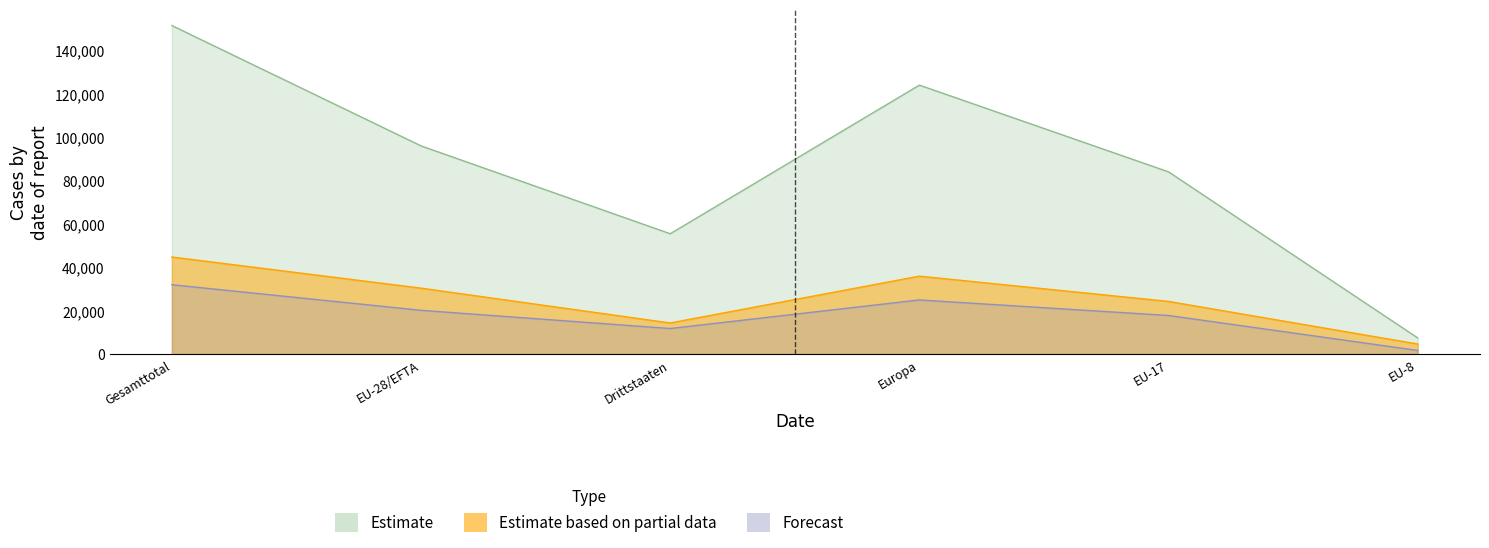

Which series has the largest total across all categories?

Estimate